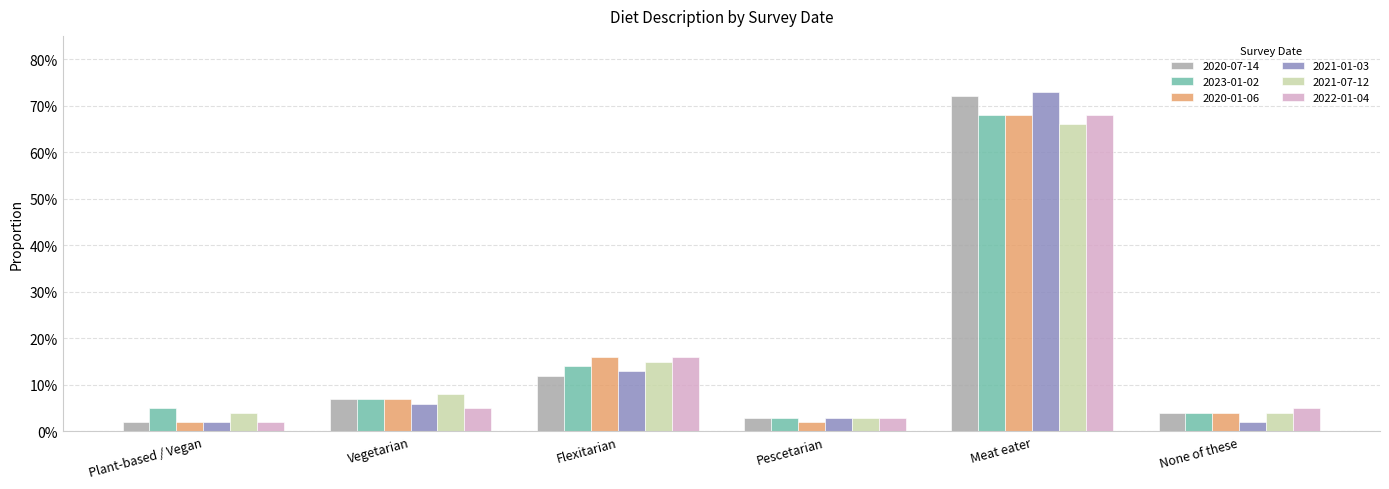

At which category is the sum across all series the highest?

Meat eater